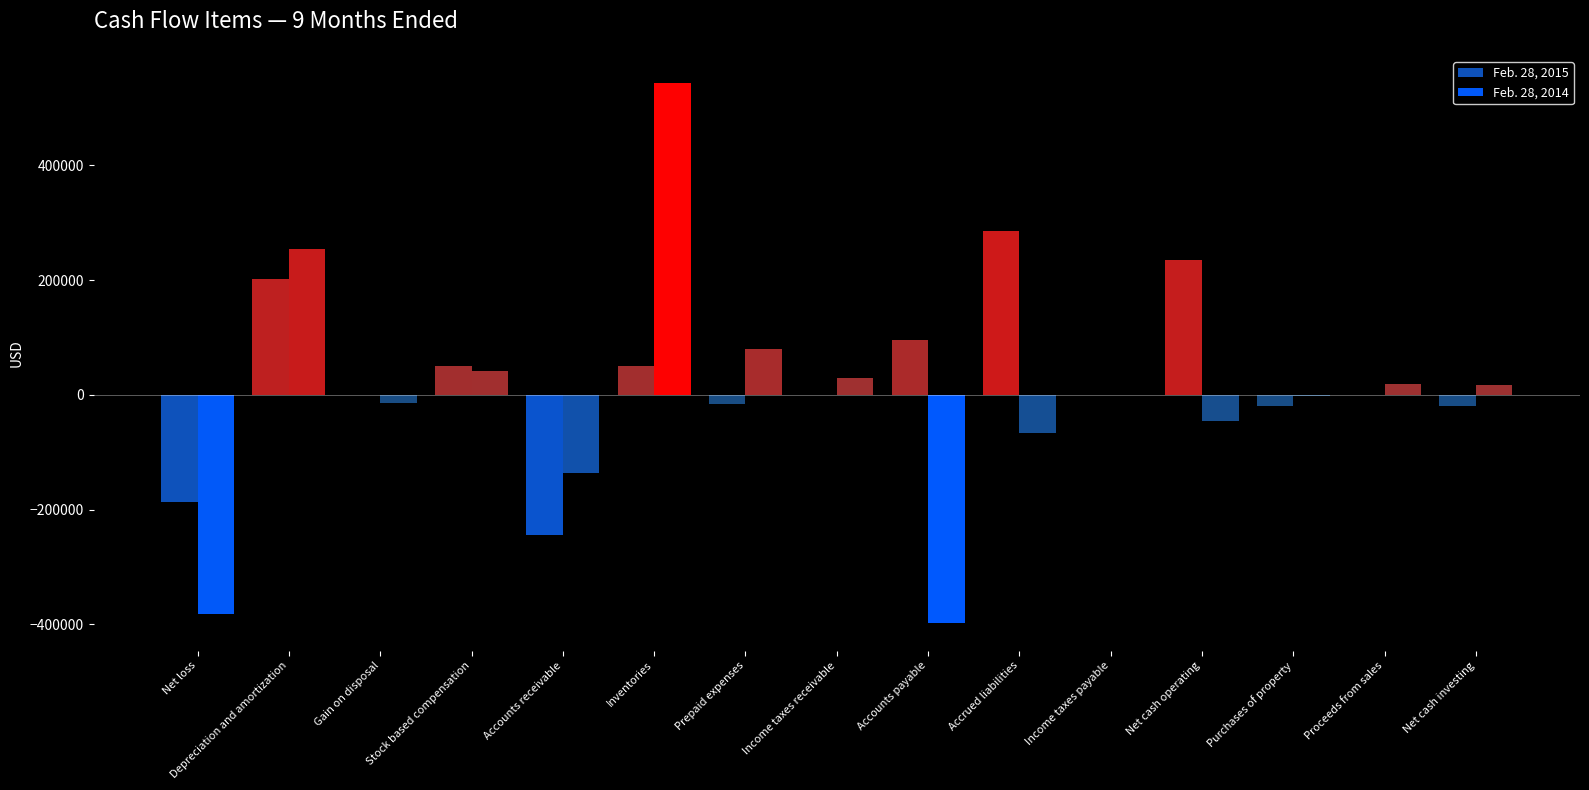

Are the bars horizontal?

No